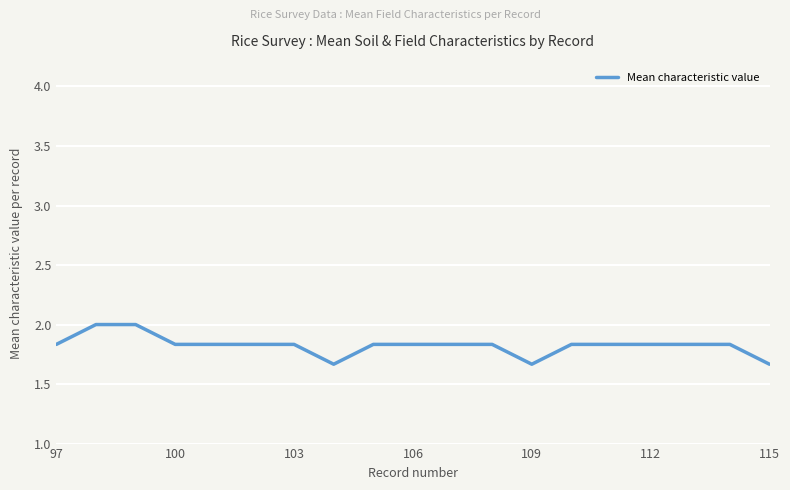

What is the maximum value shown in the chart?

2.0